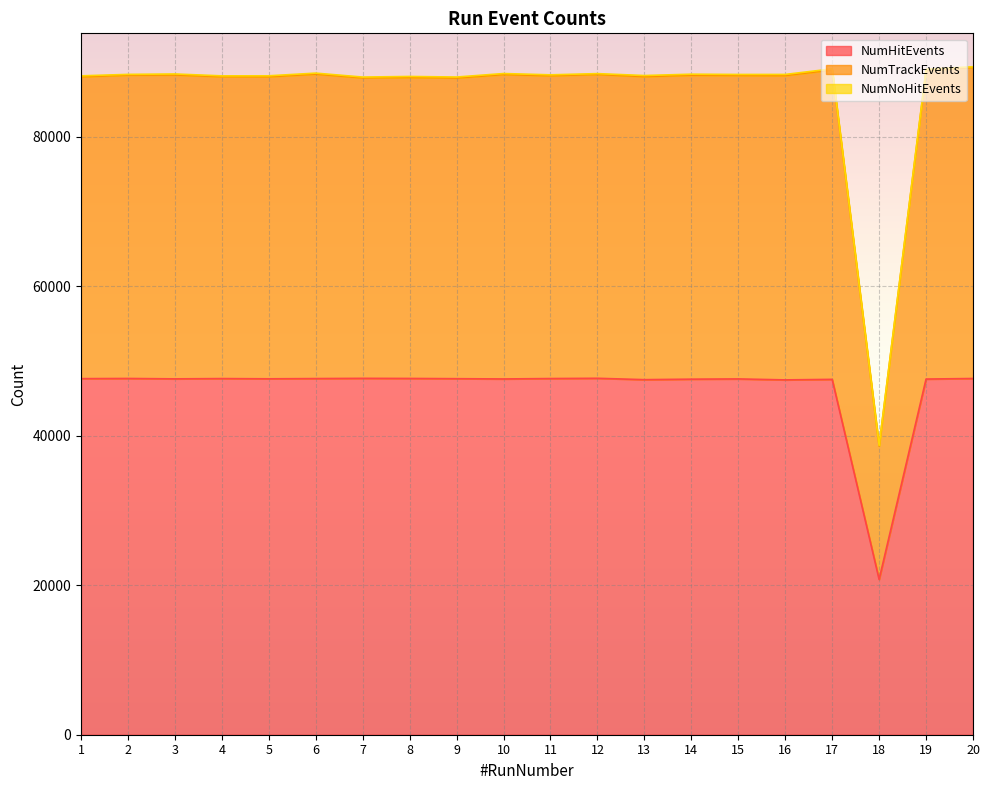

What is the value of the NumHitEvents point at the 3rd from the left?

47613